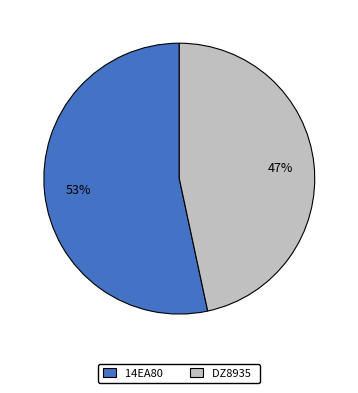

Do DZ8935 and 14EA80 together represent more than half of the pie?

Yes